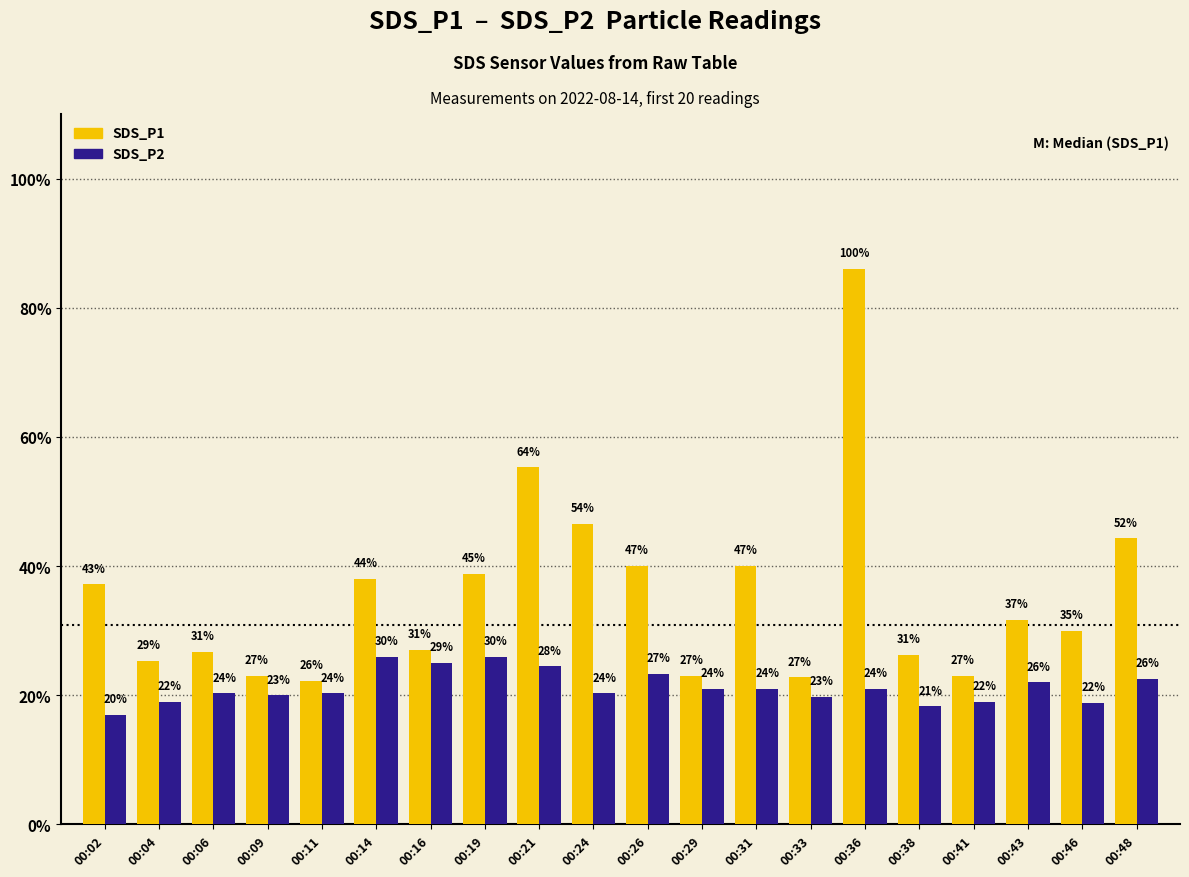

What is the sum of all SDS_P1 values?

70.7